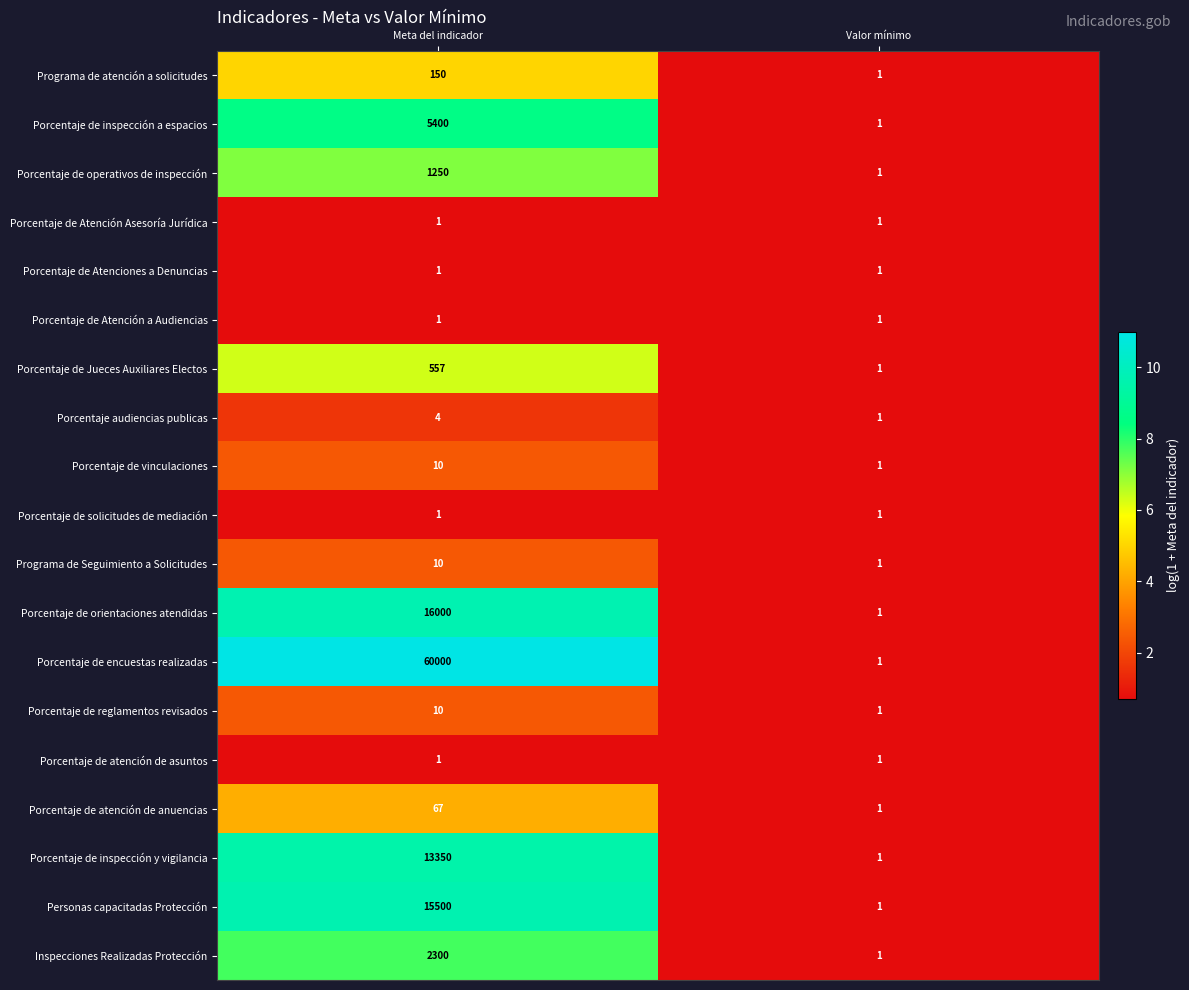

Which series has the largest range (max minus min)?

Porcentaje de encuestas realizadas